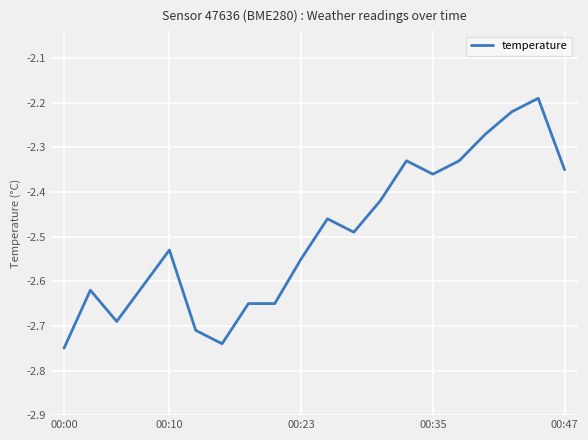

Does the chart have visible grid lines?

Yes